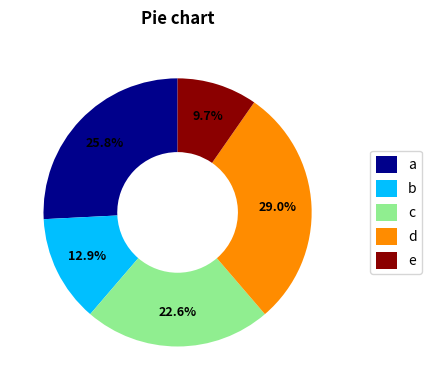

Does any single category account for the majority?

No